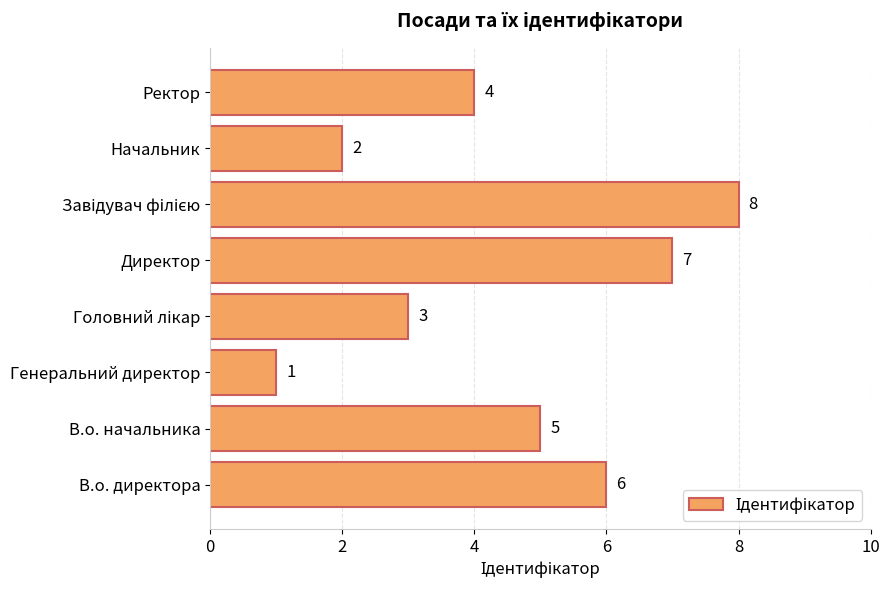

Does the chart contain stacked bars?

No